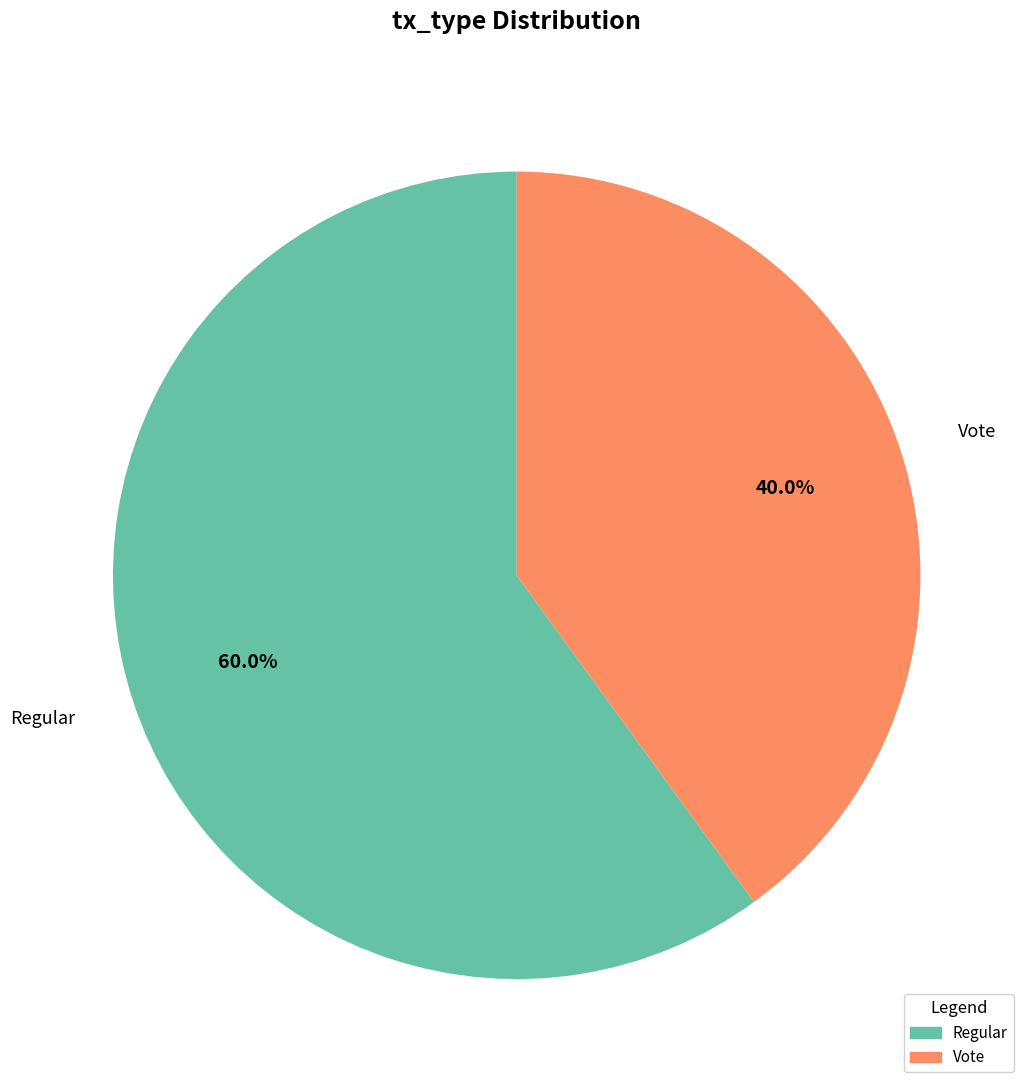

Count the number of slices in the pie.

2